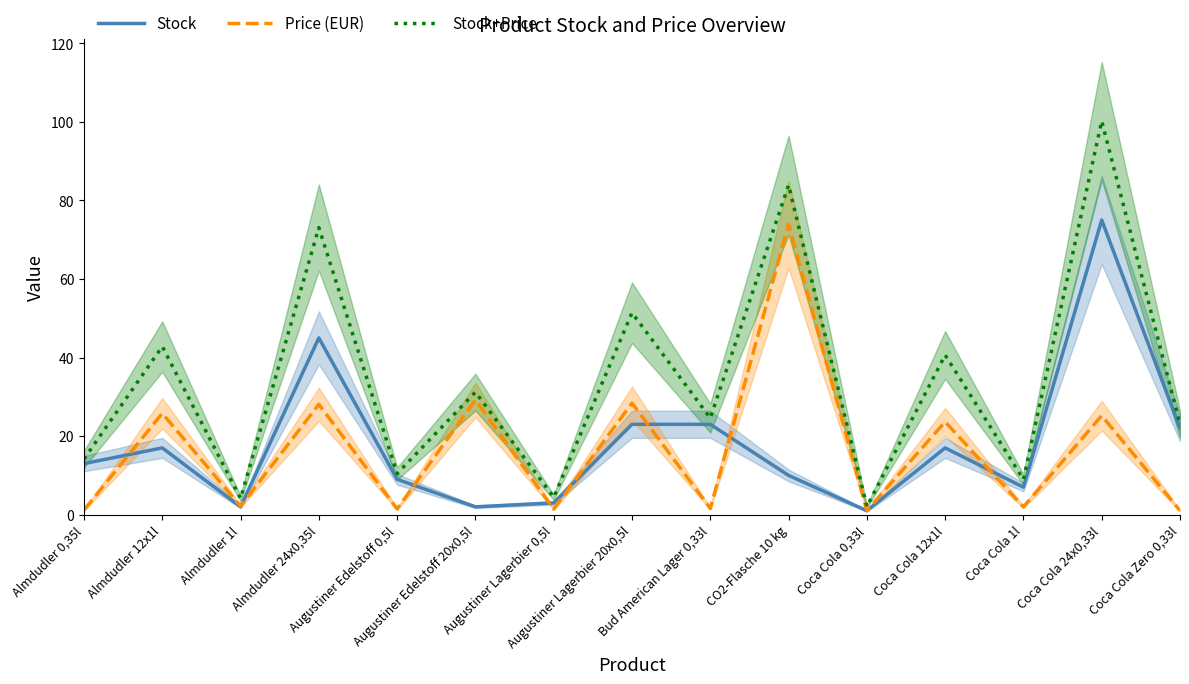

What is the value of the Stock+Price point at the 12th from the left?

40.6